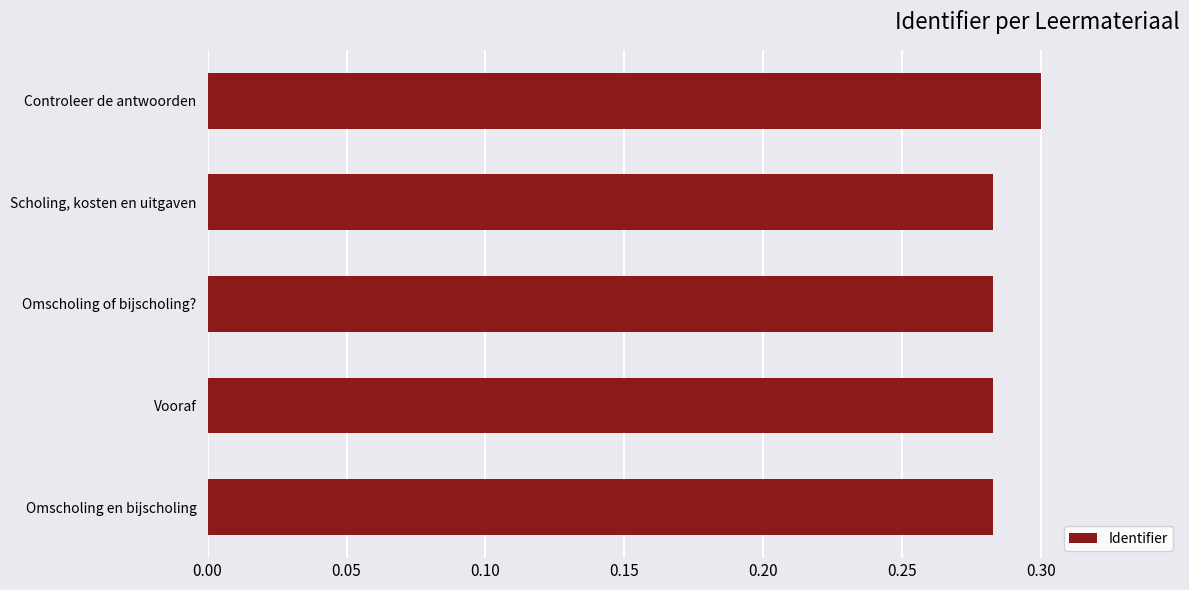

At which category does the chart reach its peak across all series?

Controleer de antwoorden